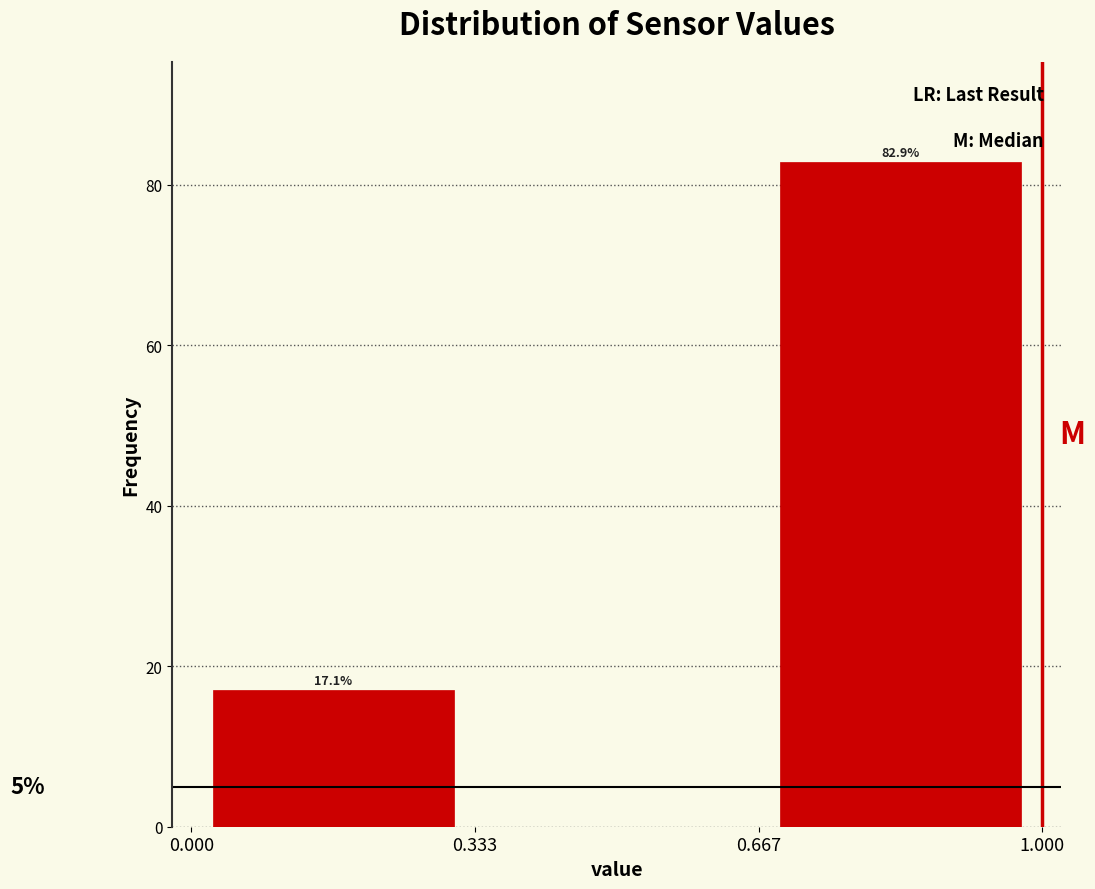

Which range on the x-axis has the tallest bar?

0.667 to 1.000